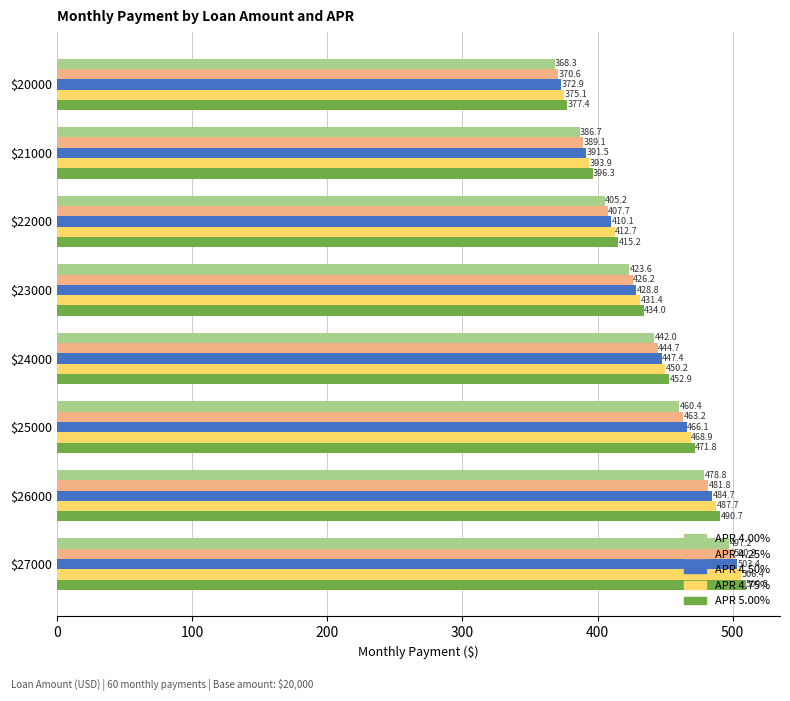

Which category has the highest value across all series?

$27000